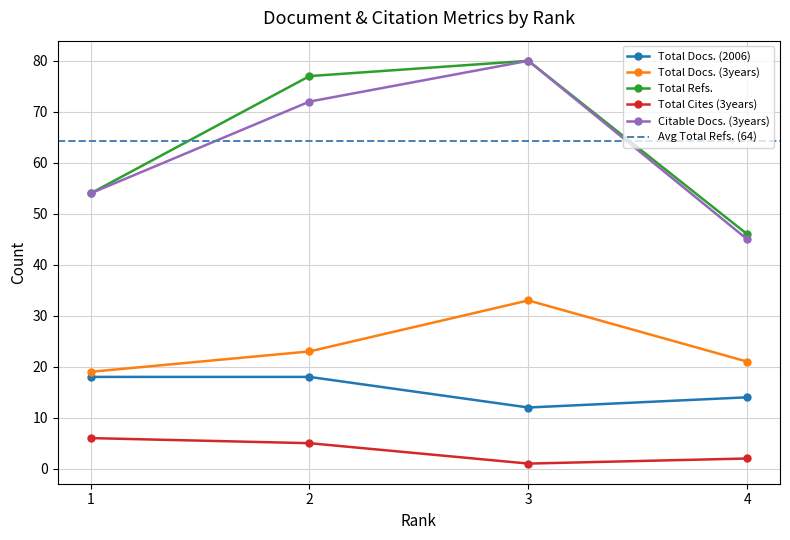

True or false: Total Docs. (3years) and Total Cites (3years) cross at least once.

False